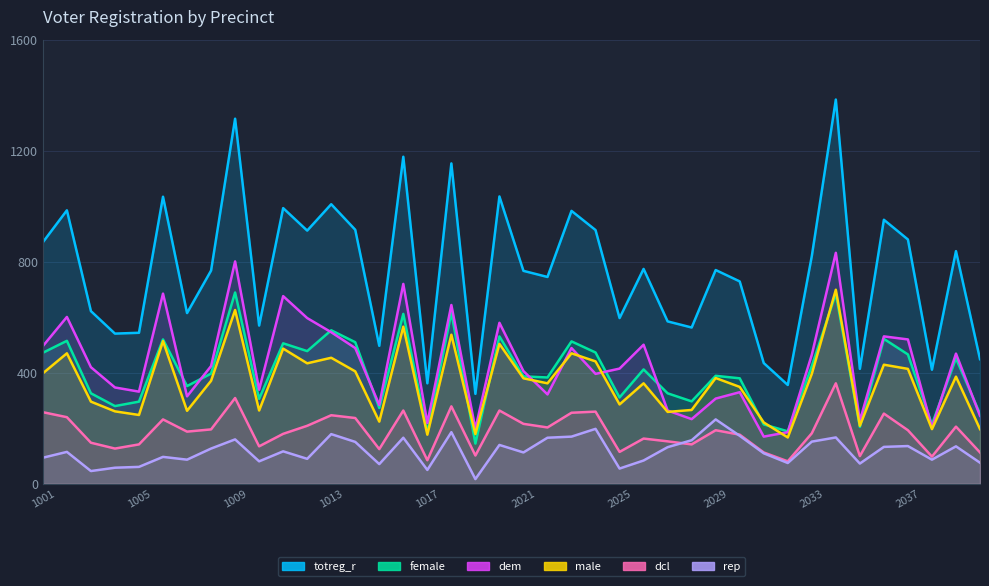

True or false: rep and totreg_r cross at least once.

False